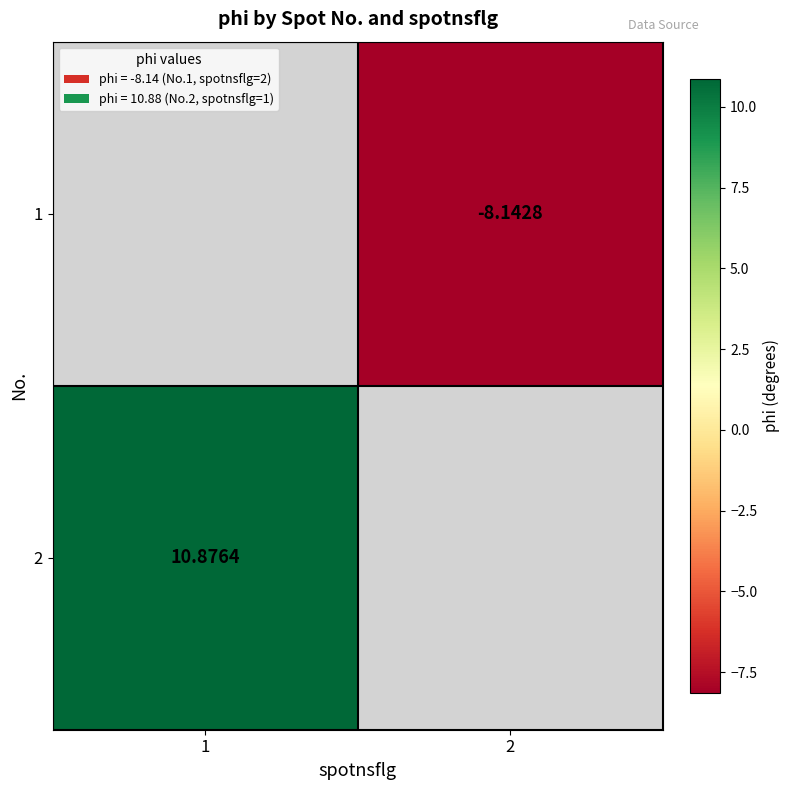

At which label is 2 closest to 10?

1